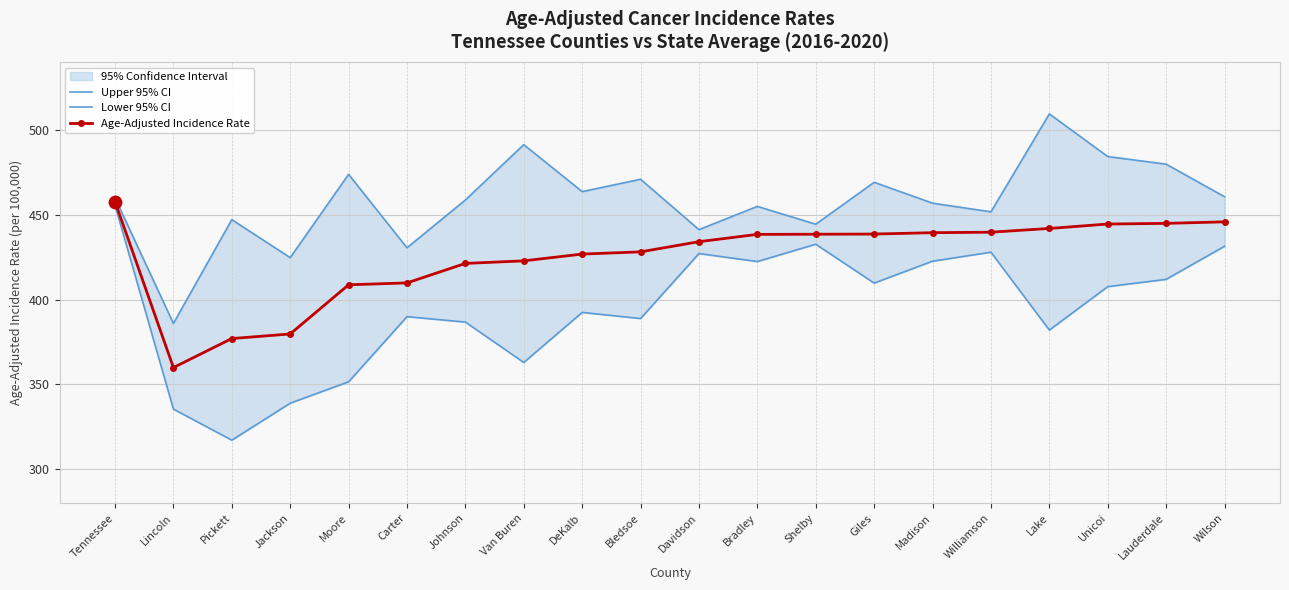

What is the total value across all series at Bradley?

1315.7